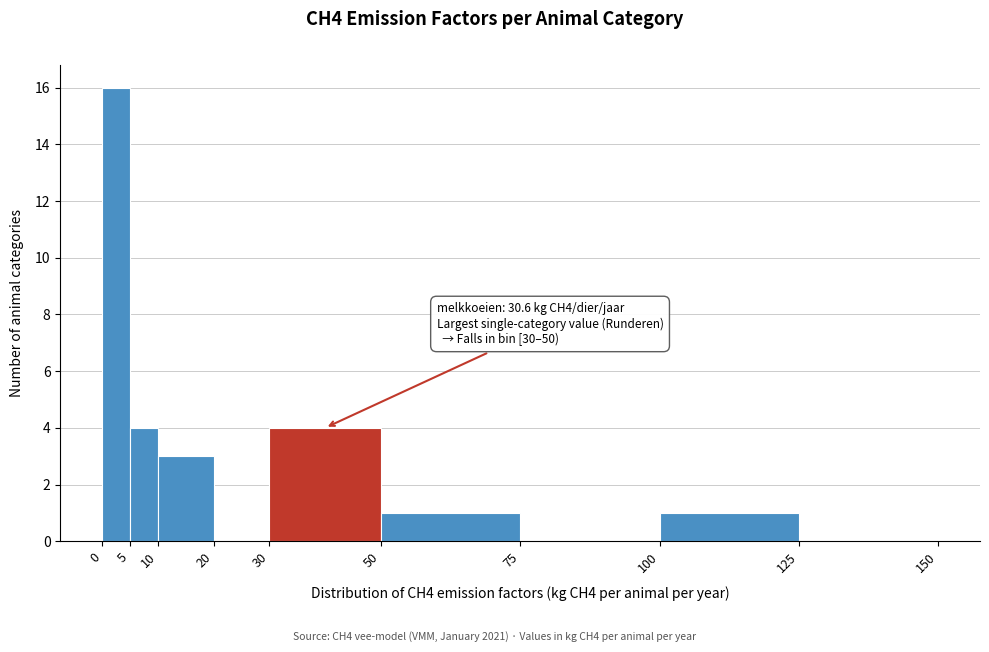

Which range on the x-axis has the tallest bar?

0 to 5